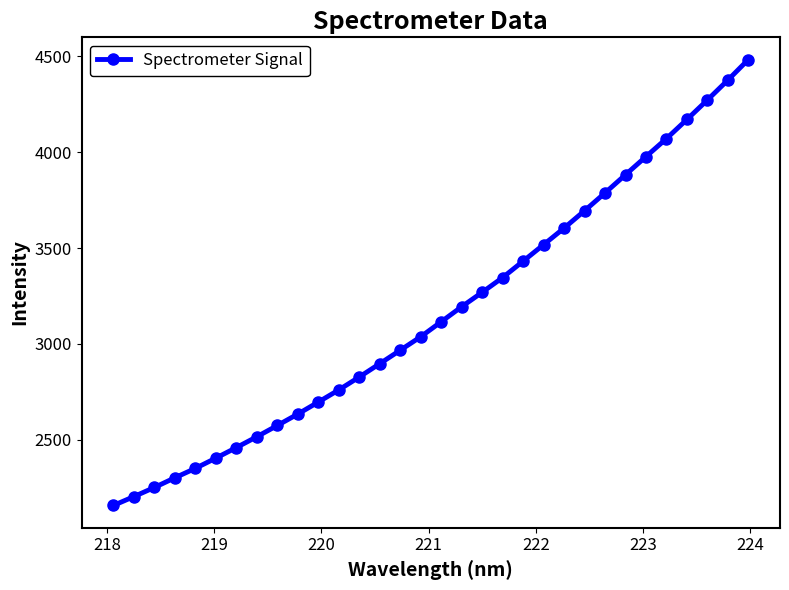

What is the average value?

3163.4